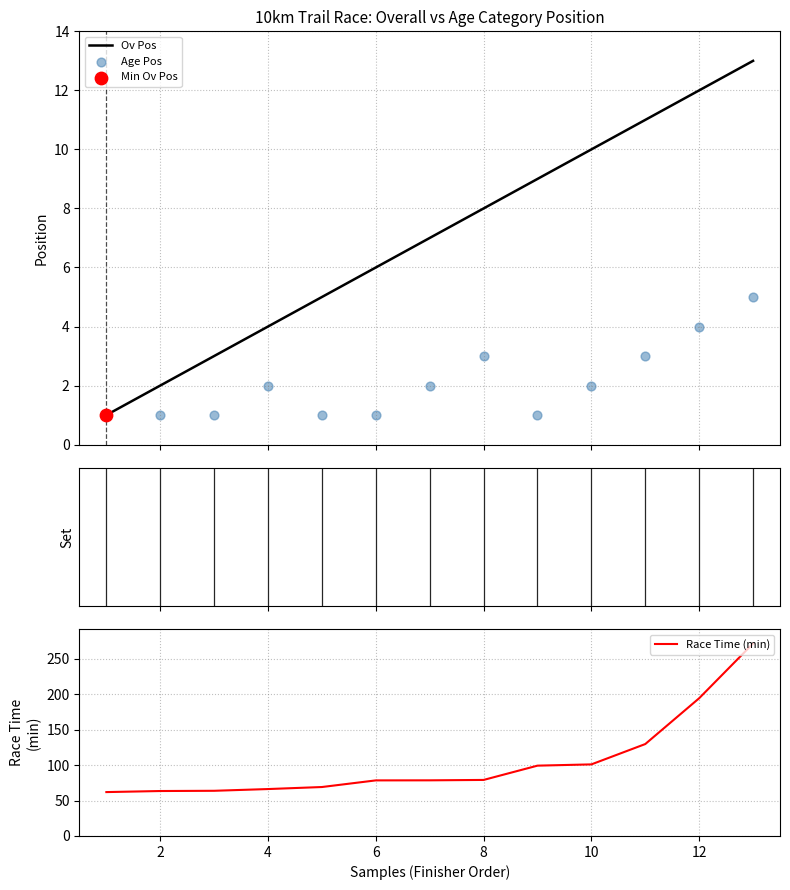

Which series reaches the minimum Y coordinate?

Ov Pos